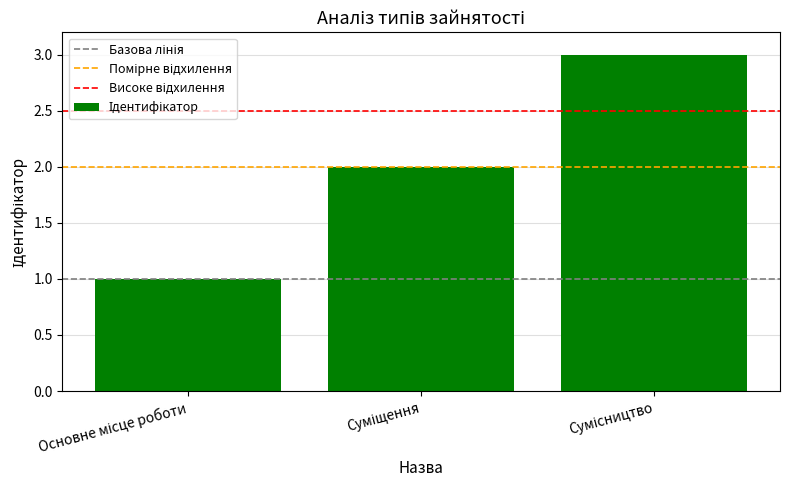

What is the difference between the maximum and second lowest values?

1